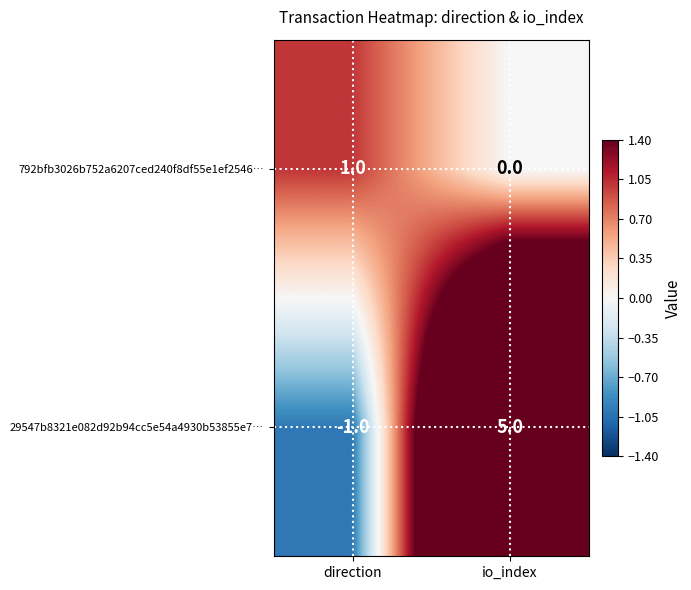

Count the number of data series in this chart.

2